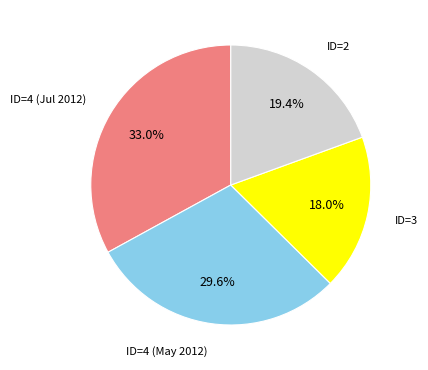

Does ID=4 (Jul 2012) represent more than half of the total?

No